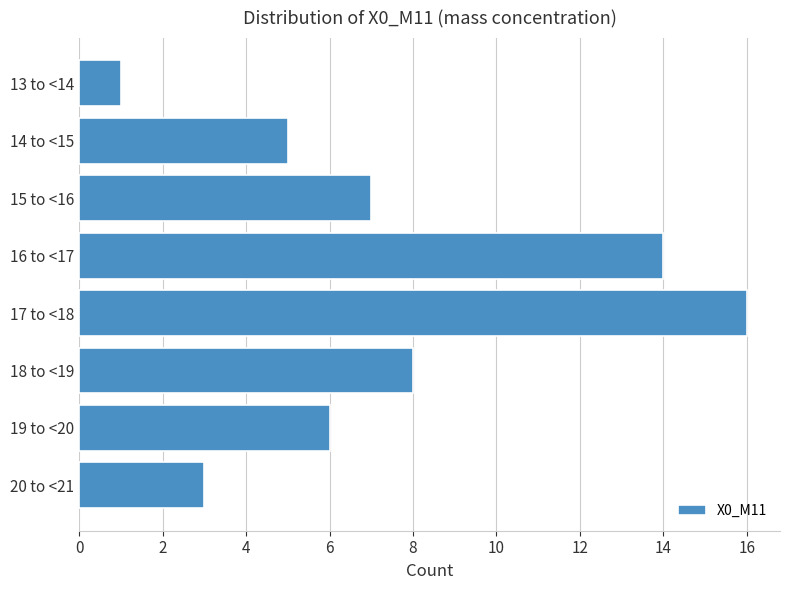

Reading bottom to top, what are all the values shown in this chart?

20 to <21=3	19 to <20=6	18 to <19=8	17 to <18=16	16 to <17=14	15 to <16=7	14 to <15=5	13 to <14=1